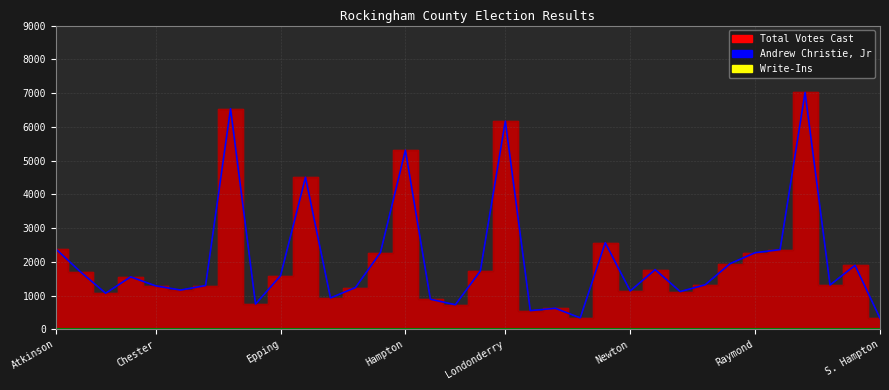

What is the maximum value for Total Votes Cast?

7021